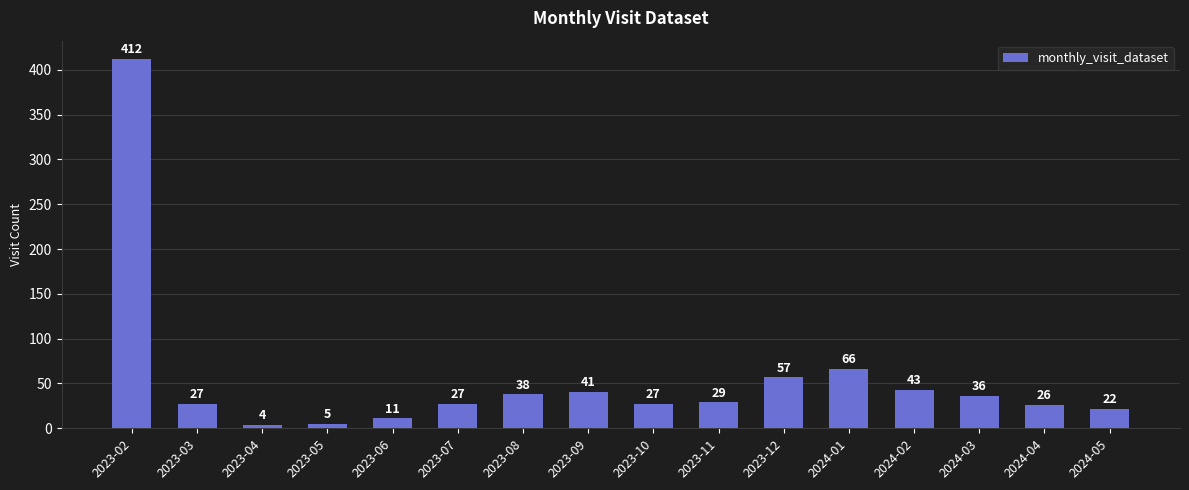

Reading left to right, transcribe all the data shown in this chart.

2023-02=412	2023-03=27	2023-04=4	2023-05=5	2023-06=11	2023-07=27	2023-08=38	2023-09=41	2023-10=27	2023-11=29	2023-12=57	2024-01=66	2024-02=43	2024-03=36	2024-04=26	2024-05=22